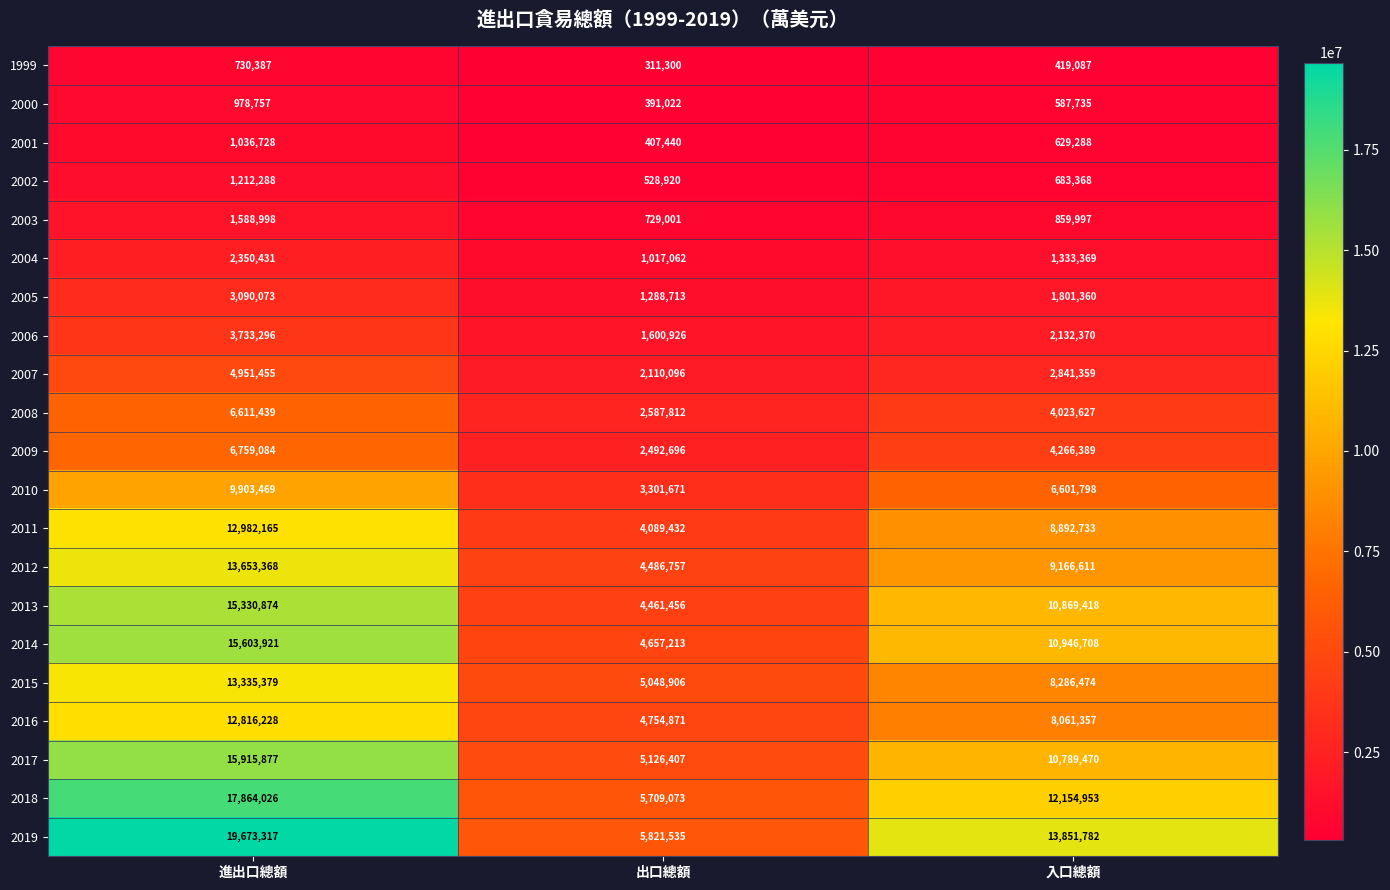

Rank the series by their maximum value, from lowest to highest.

1999, 2000, 2001, 2002, 2003, 2004, 2005, 2006, 2007, 2008, 2009, 2010, 2016, 2011, 2015, 2012, 2013, 2014, 2017, 2018, 2019